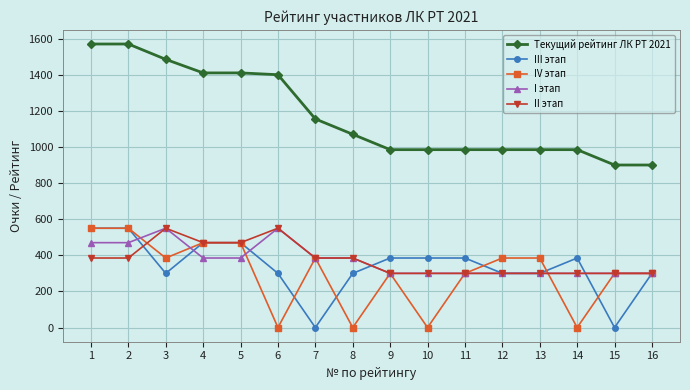

What is the value of the Текущий рейтинг ЛК РТ 2021 point at the 3rd from the left?

1485